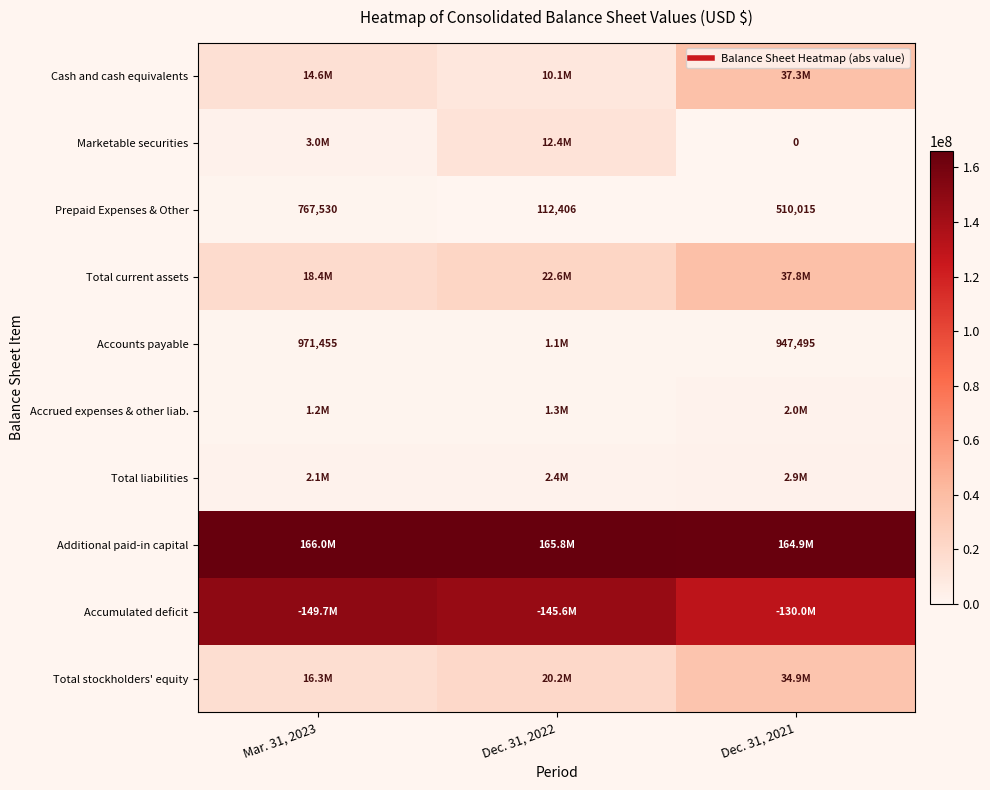

At how many categories does at least one series exceed 29923634?

3